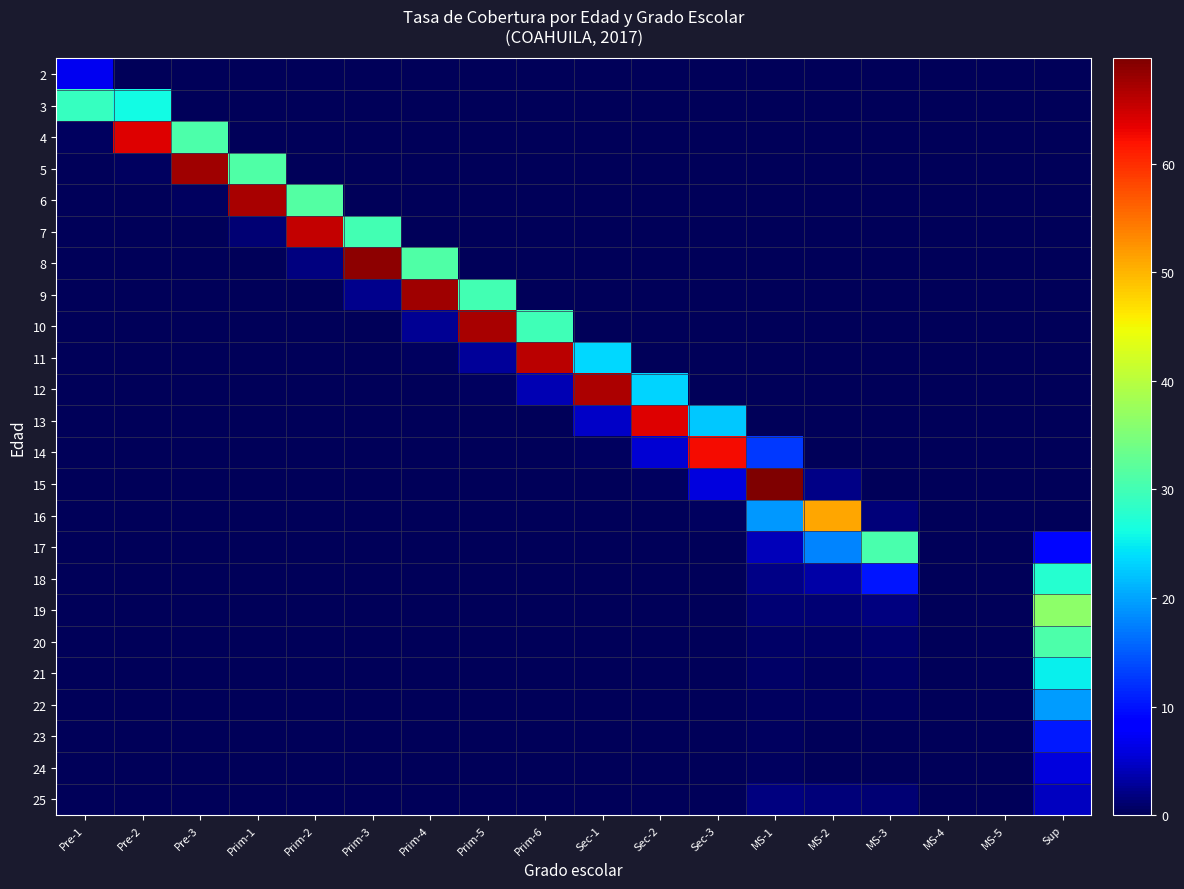

Rank the series by their maximum value, from lowest to highest.

25, 24, 2, 23, 22, 21, 18, 3, 17, 20, 19, 16, 14, 13, 4, 7, 11, 12, 6, 10, 9, 5, 8, 15